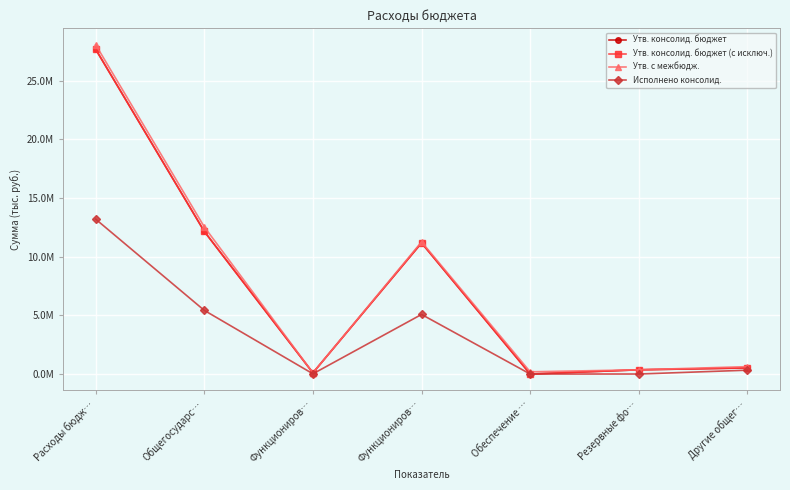

What is the label of the 7th point from the left?

Другие общег…